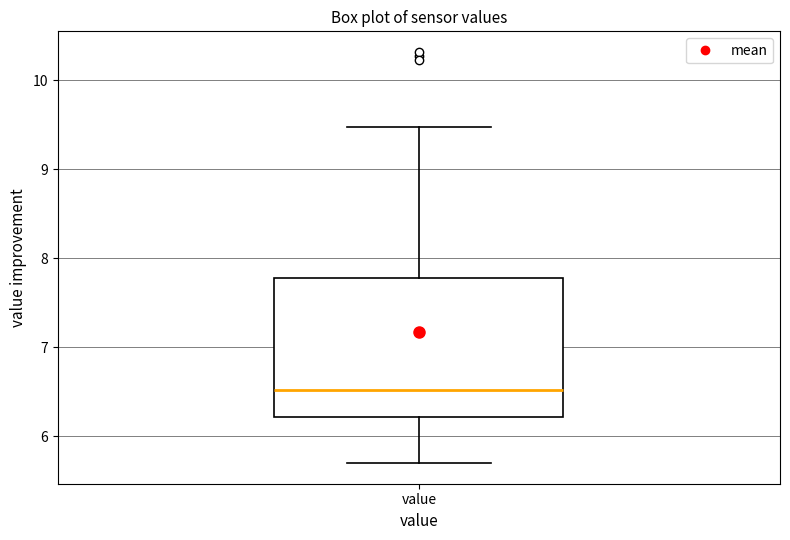

Transcribe this box plot: give where the median line is, the range the box spans, and where the two whiskers end, as read against the y-axis. The values are not printed on the chart, so give them approximately, as read against the axis.

median 6.5, box 6.2 to 7.8, whiskers 5.7 to 9.5